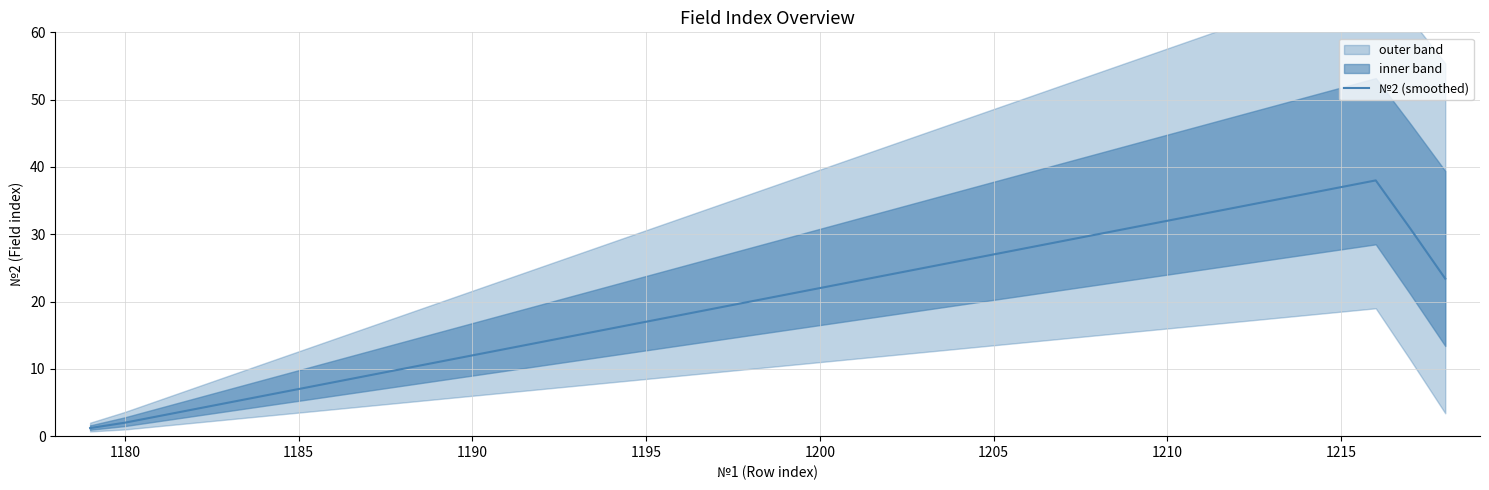

True or false: there are more than 1 points higher than both neighbors.

False